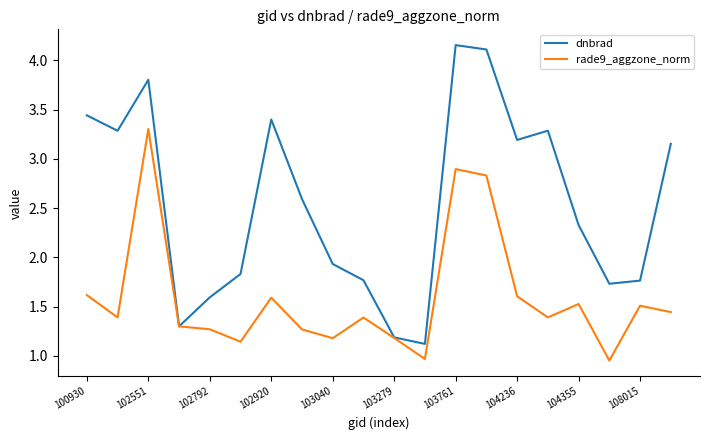

What is the sum of all dnbrad values?

51.0